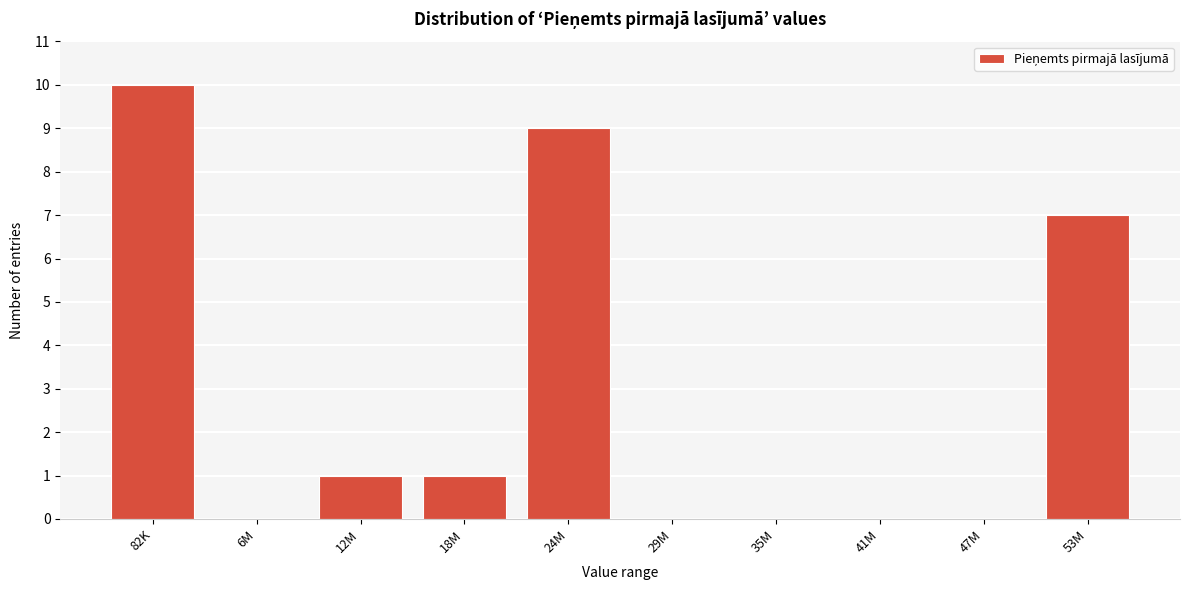

Reading right to left, extract all data points from this chart.

53M=7	47M=0	41M=0	35M=0	29M=0	24M=9	18M=1	12M=1	6M=0	82K=10